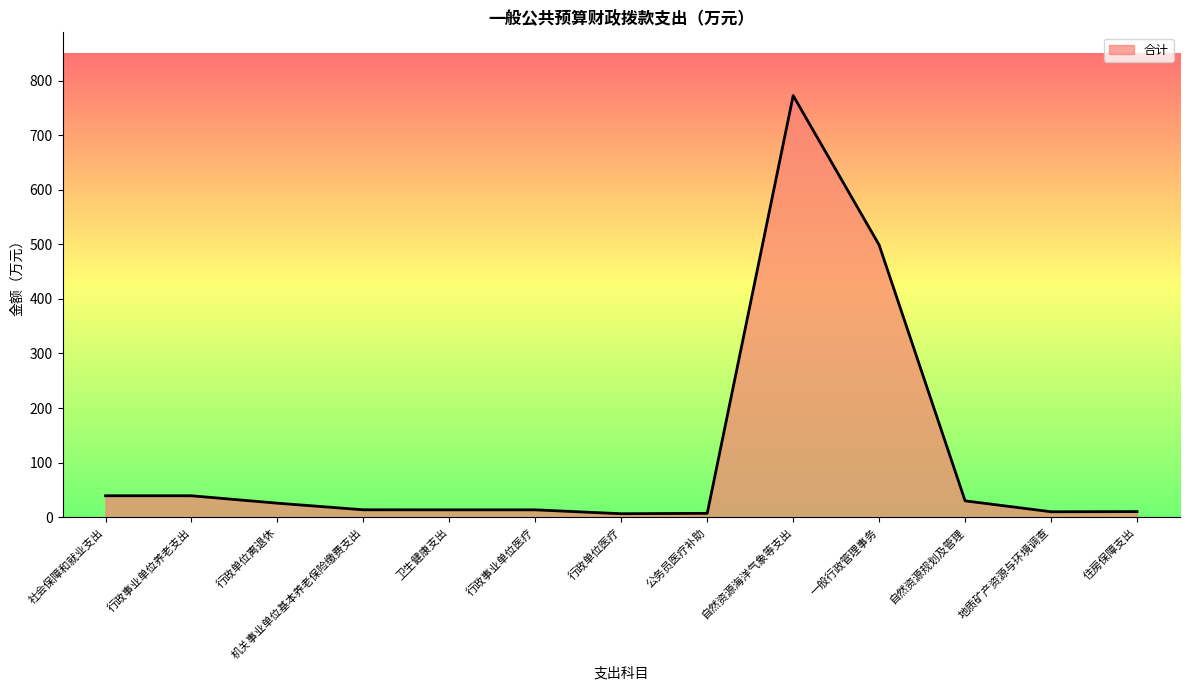

True or false: the data shows 30.0 at 自然资源规划及管理.

True